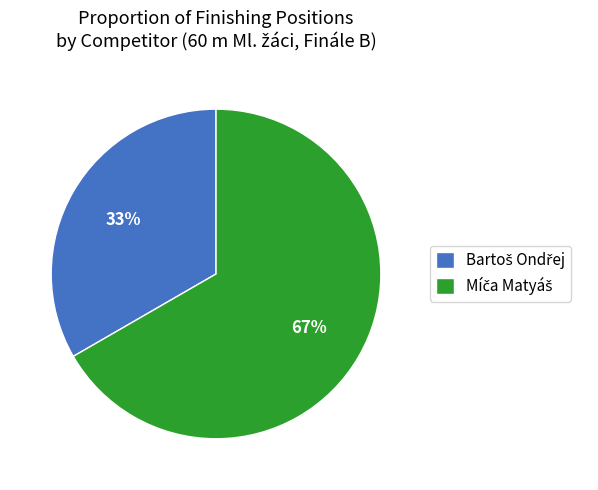

To the nearest percent, what is the average slice percentage?

50%